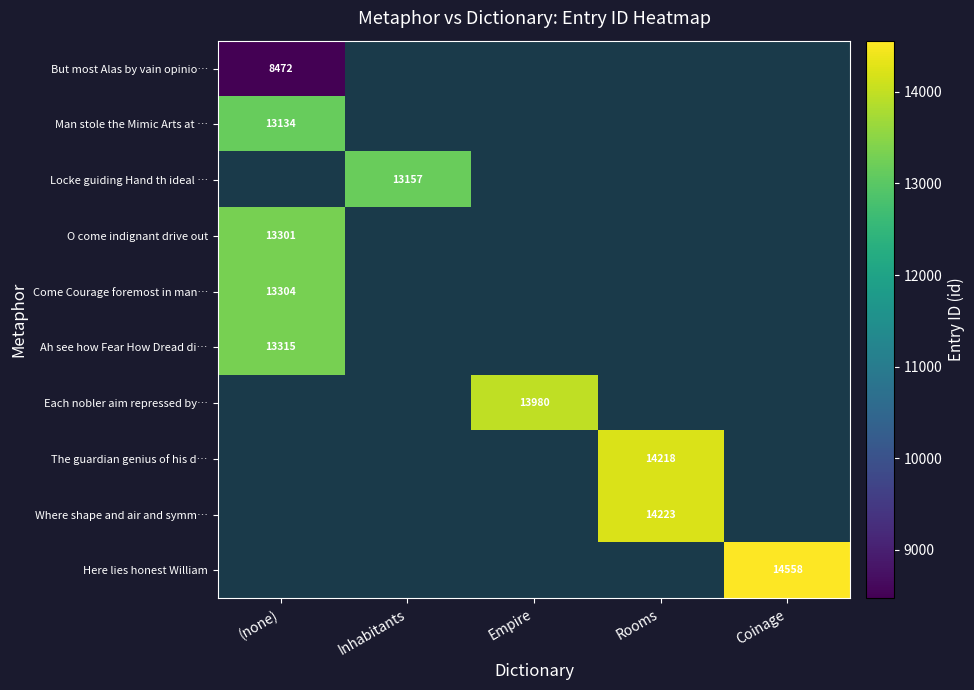

What is the maximum value shown in the chart?

14558.0